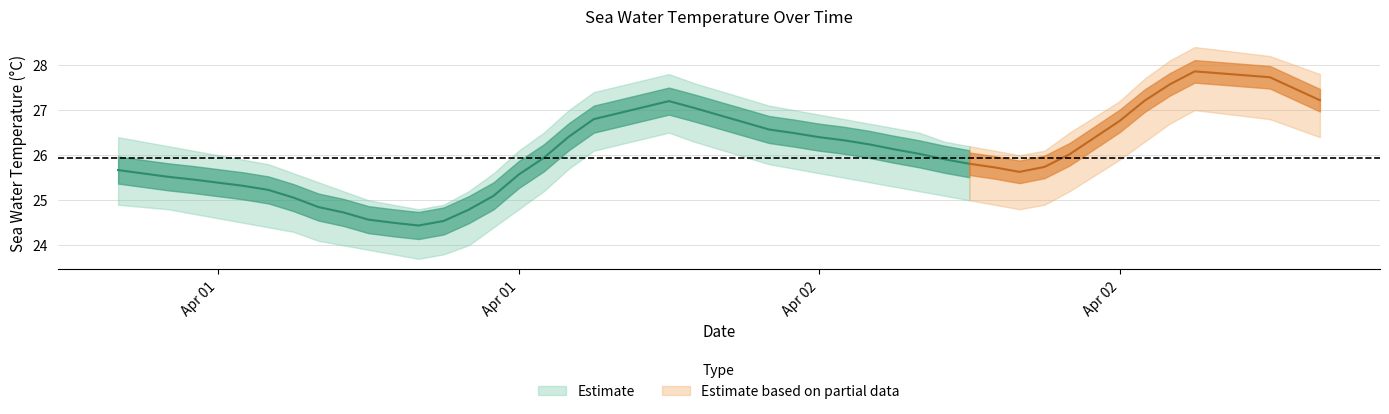

The value of upper_bound at 2019-04-01T01:00:00Z is 26.4. True or false?

True